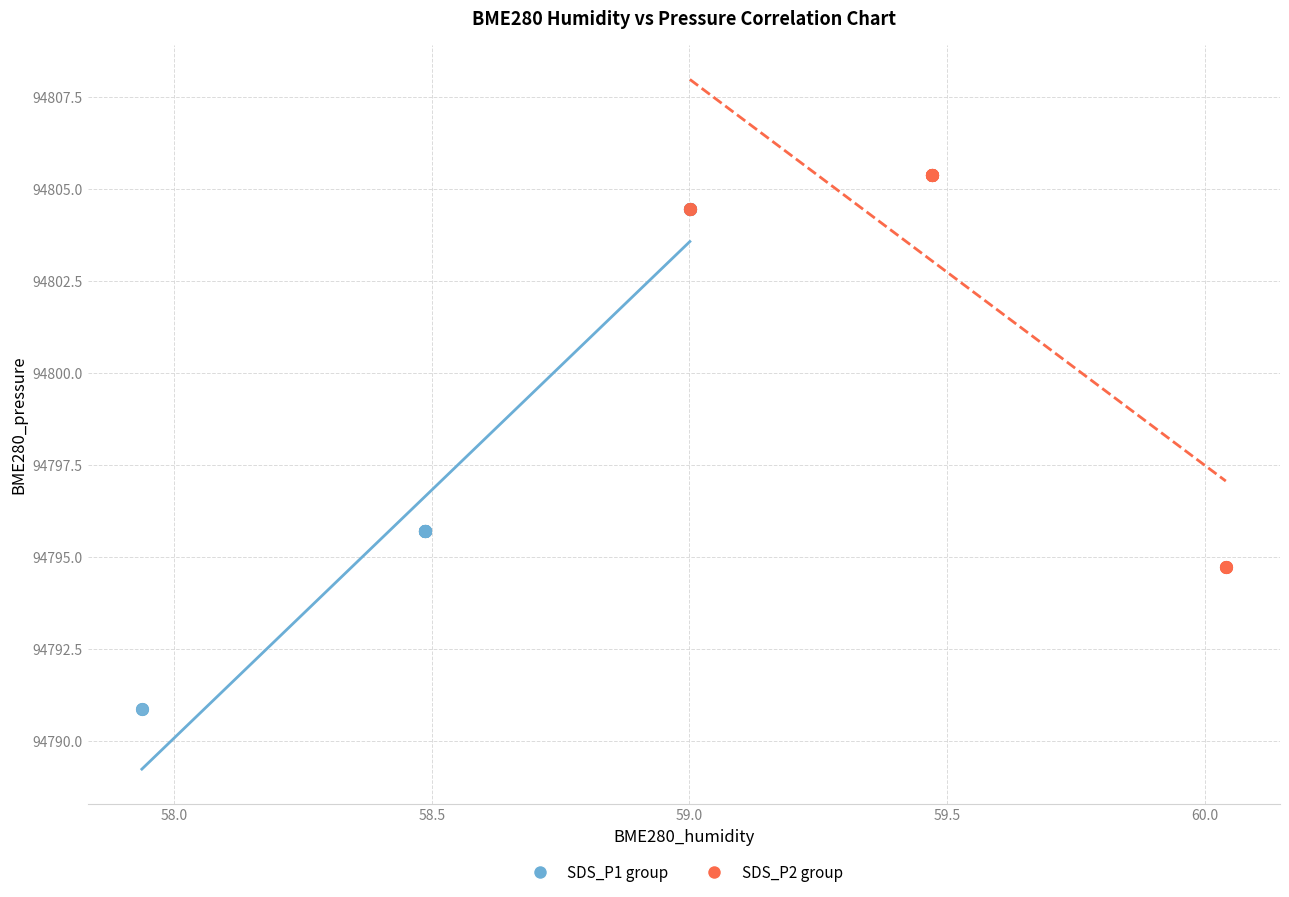

Which series reaches the minimum Y coordinate?

SDS_P1 group